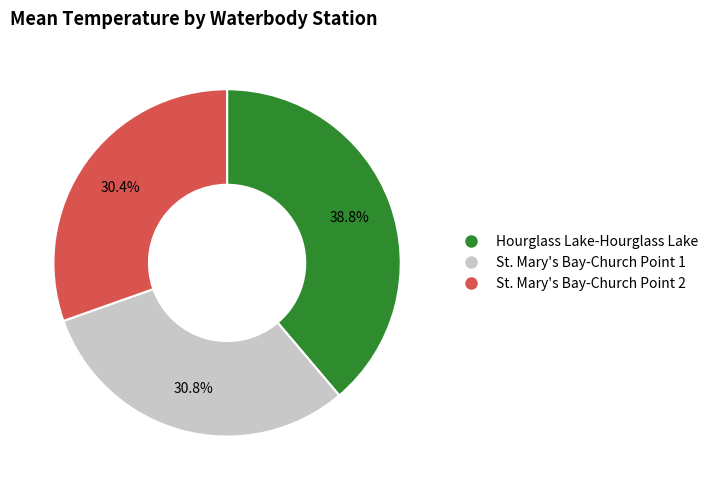

How many slices are in this pie chart?

3